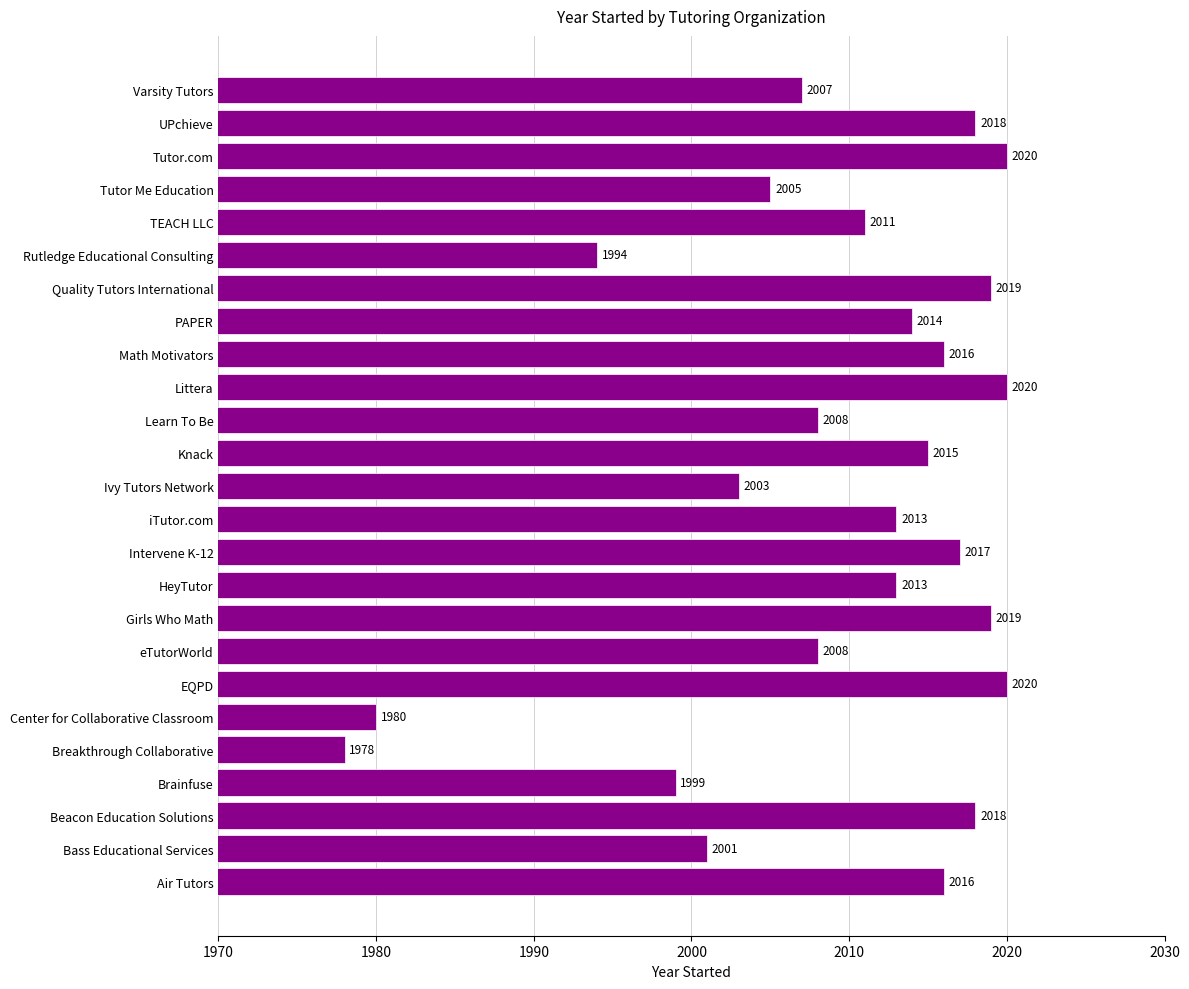

Count the number of data series in this chart.

1